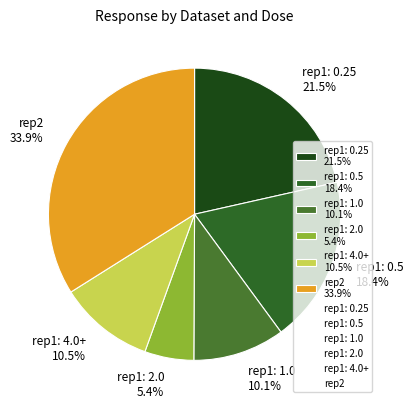

Which slice is the smallest?

rep1: 2.0 5.4%